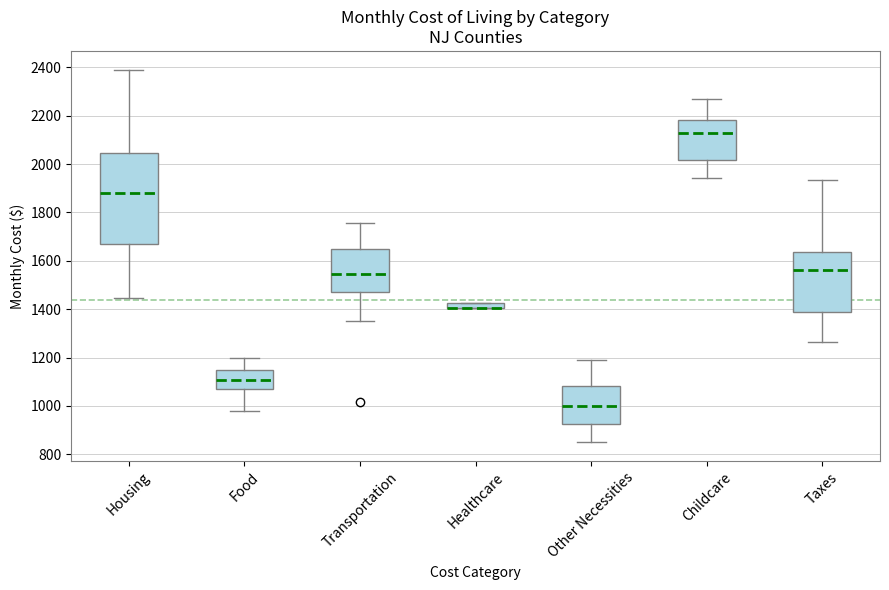

Which box is the tallest, from its lower edge to its upper edge?

Housing